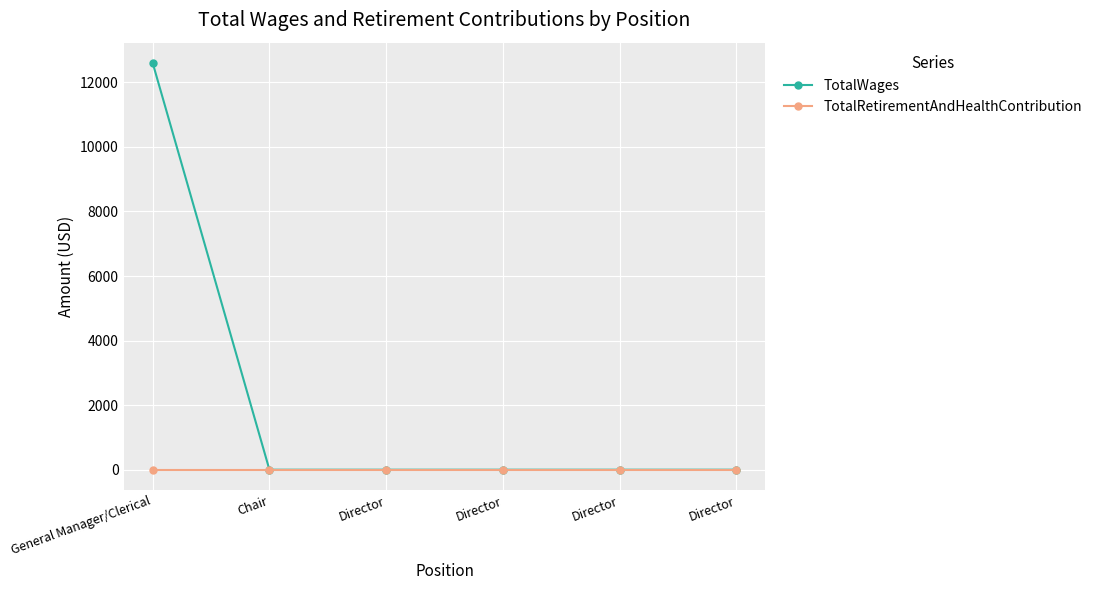

List the labels in order of TotalWages value, largest first.

General Manager/Clerical, Chair, Director, Director, Director, Director